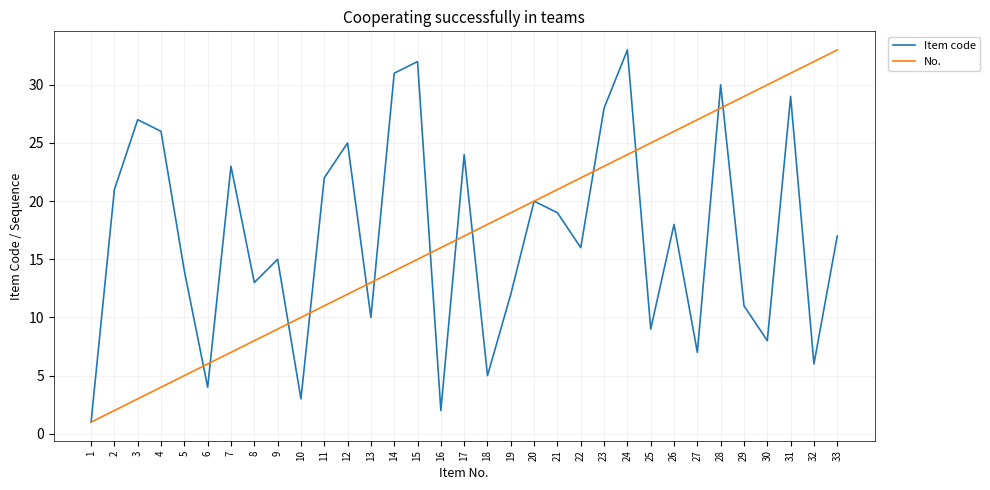

The value of No. at 14 is 14. True or false?

True